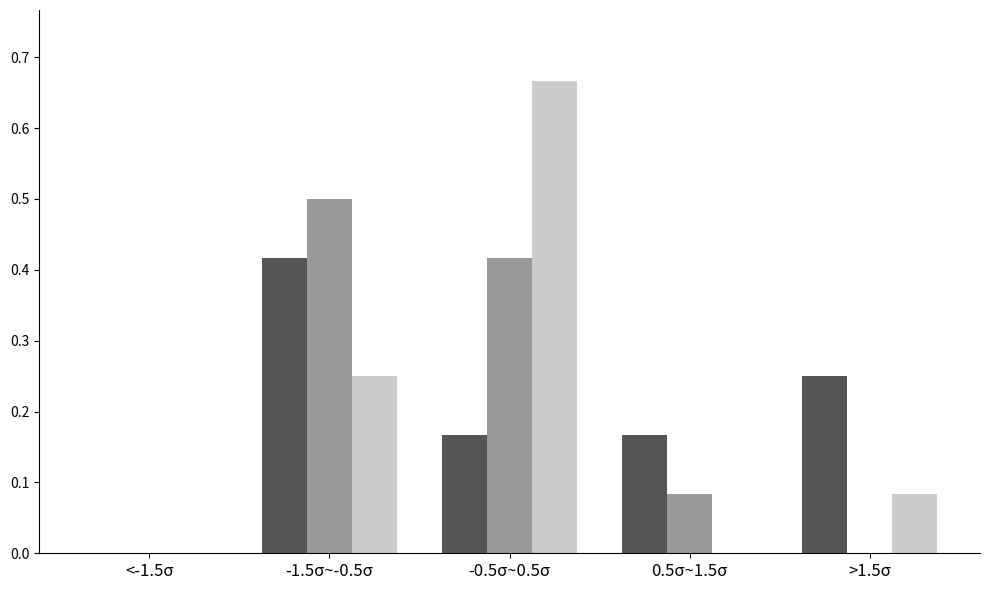

Which label corresponds to the largest value in the chart?

-0.5σ~0.5σ